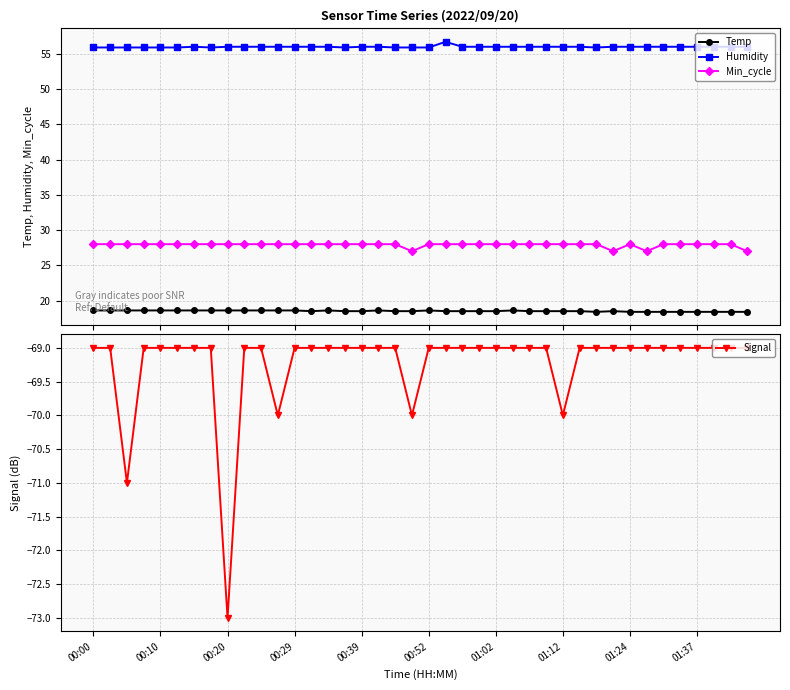

Which category has the lowest value in the Signal series?

00:20